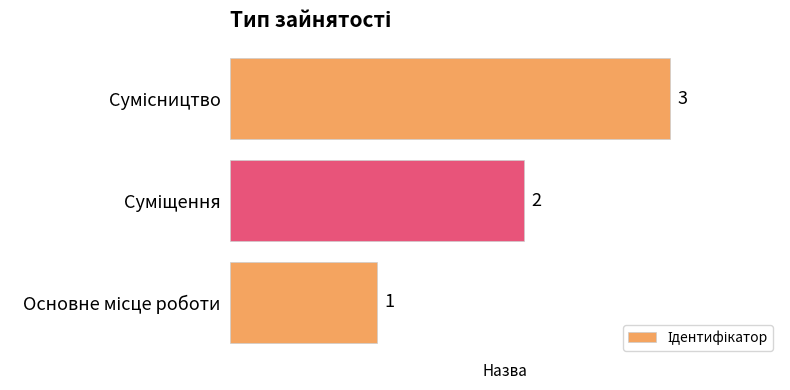

What is the greatest value displayed?

3